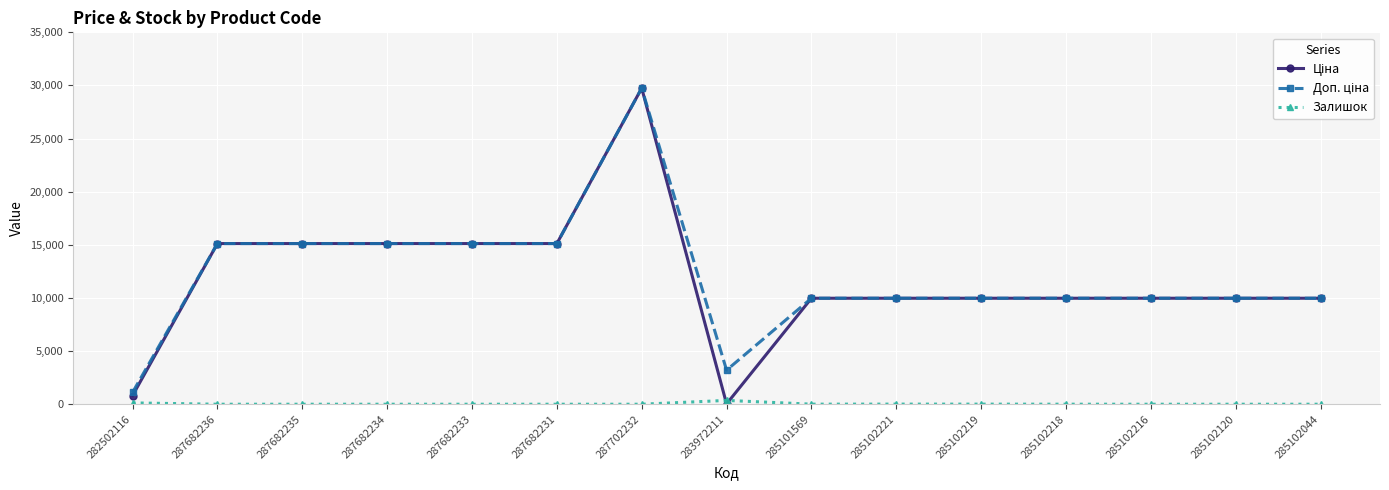

At which category does the chart reach its peak across all series?

287702232